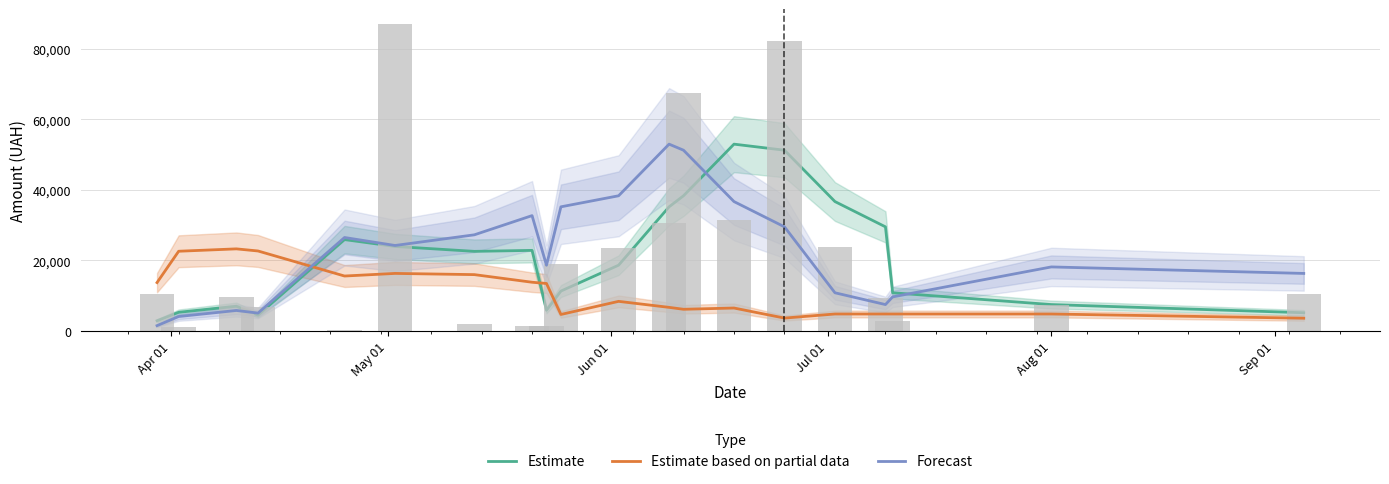

What are all the series names shown in the legend?

Estimate, Estimate based on partial data, Forecast